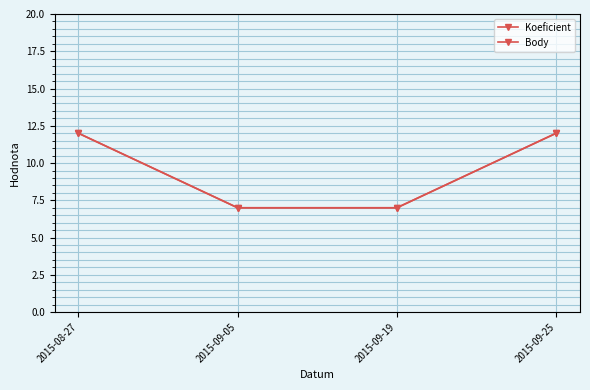

Reading right to left, transcribe all the data shown in this chart.

Koeficient: 2015-09-25=12	2015-09-19=7	2015-09-05=7	2015-08-27=12
Body: 2015-09-25=12	2015-09-19=7	2015-09-05=7	2015-08-27=12